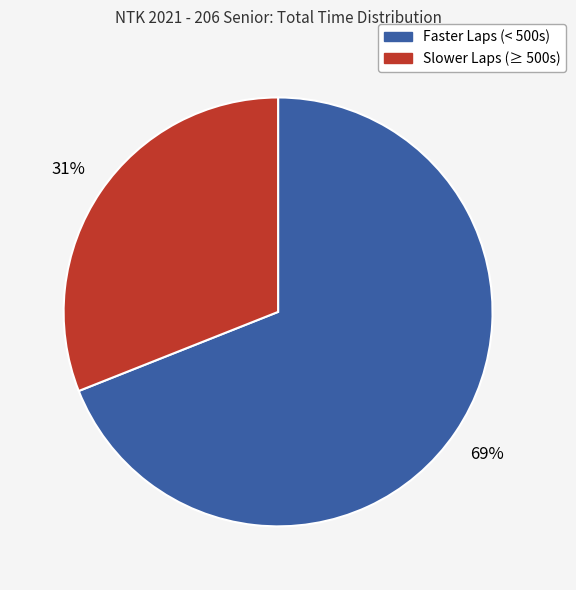

Is there a majority slice in this chart?

Yes